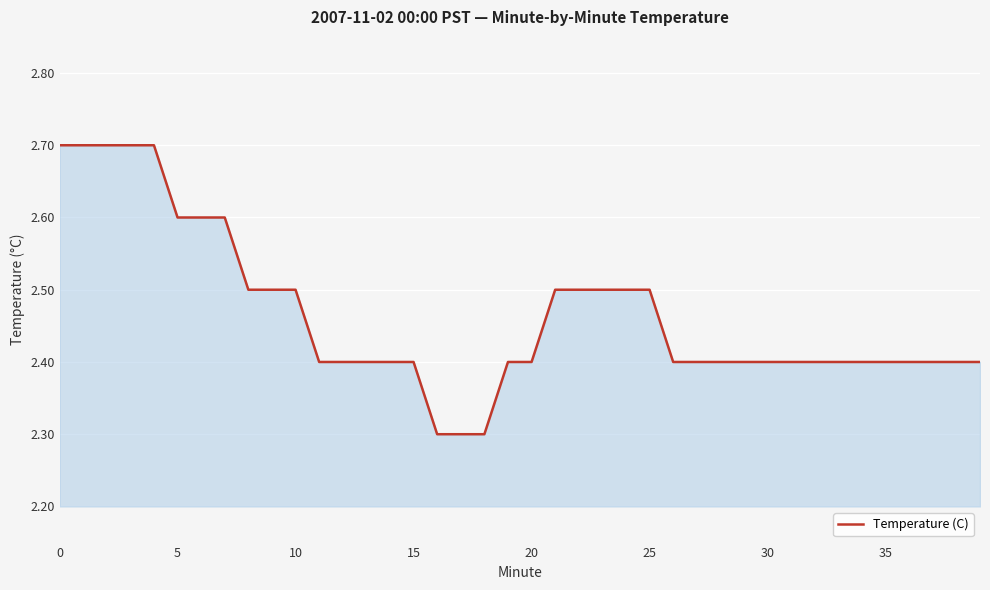

What is the greatest value displayed?

2.7